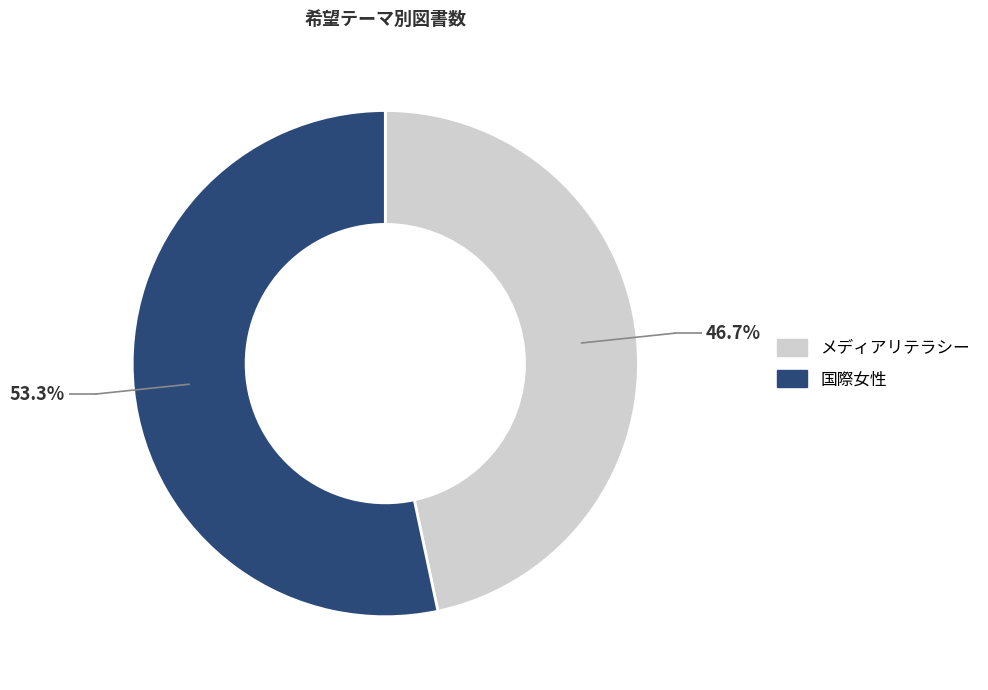

To the nearest percent, what is the combined percentage of メディアリテラシー and 国際女性?

100%